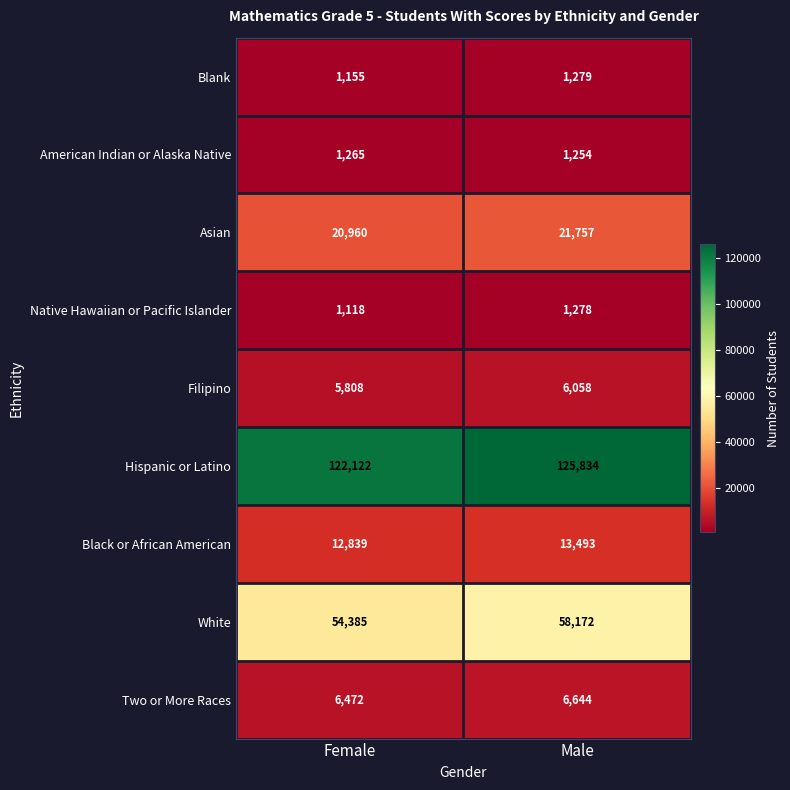

What is the total value across all series at Male?

235769